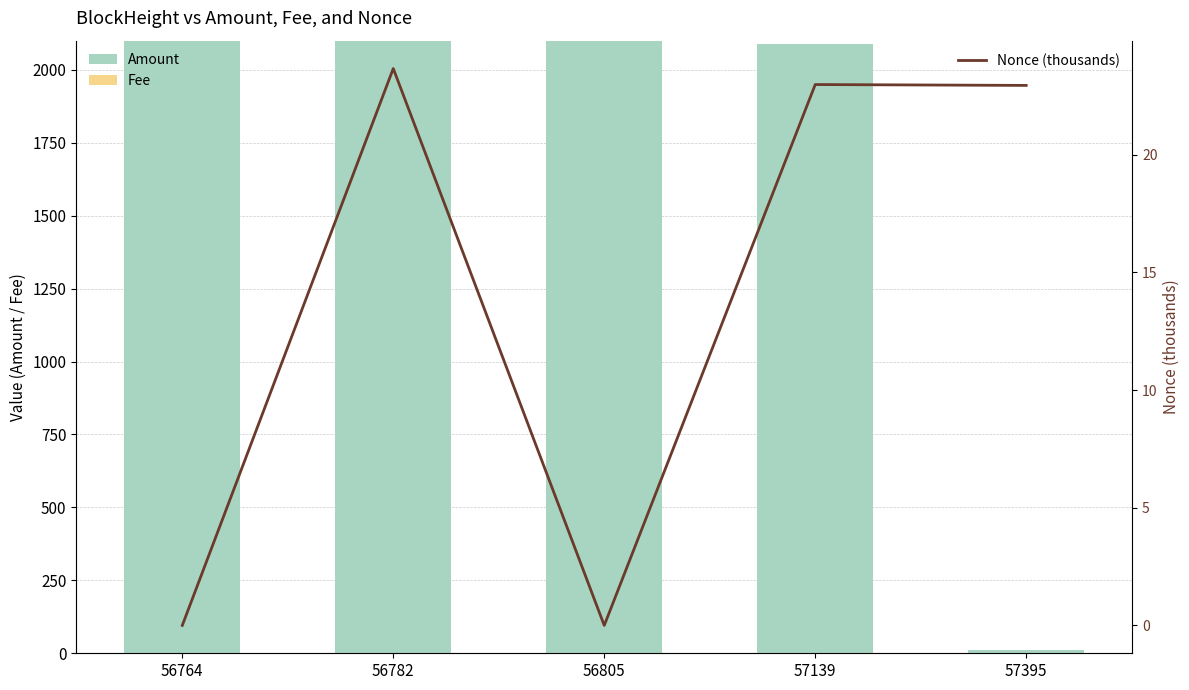

Reading right to left, what are all the values shown in this chart?

Amount: 57395=10.0	57139=2090.0	56805=2099.0	56782=2100.0	56764=2100.0
Fee: 57395=0.0	57139=0.0	56805=0.0	56782=0.0	56764=0.0
Nonce (thousands): 57395=22.9	57139=23.0	56805=0.0	56782=23.7	56764=0.0